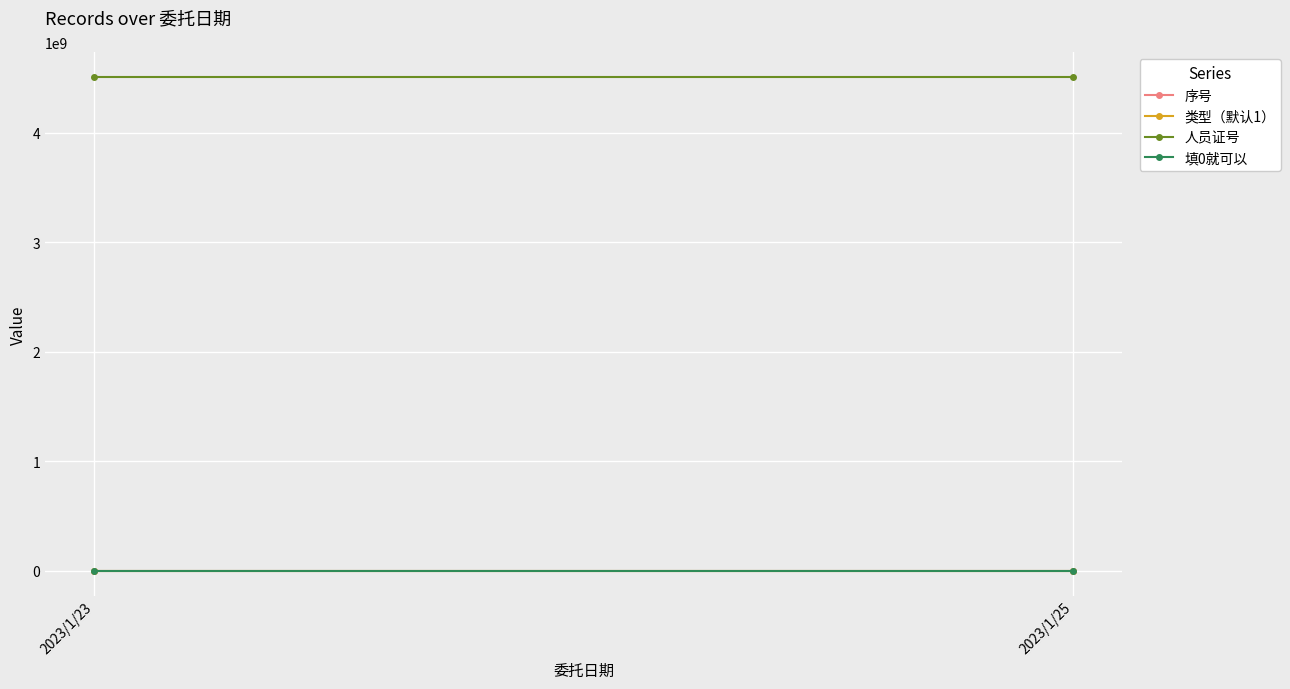

How many distinct data groups are displayed?

4